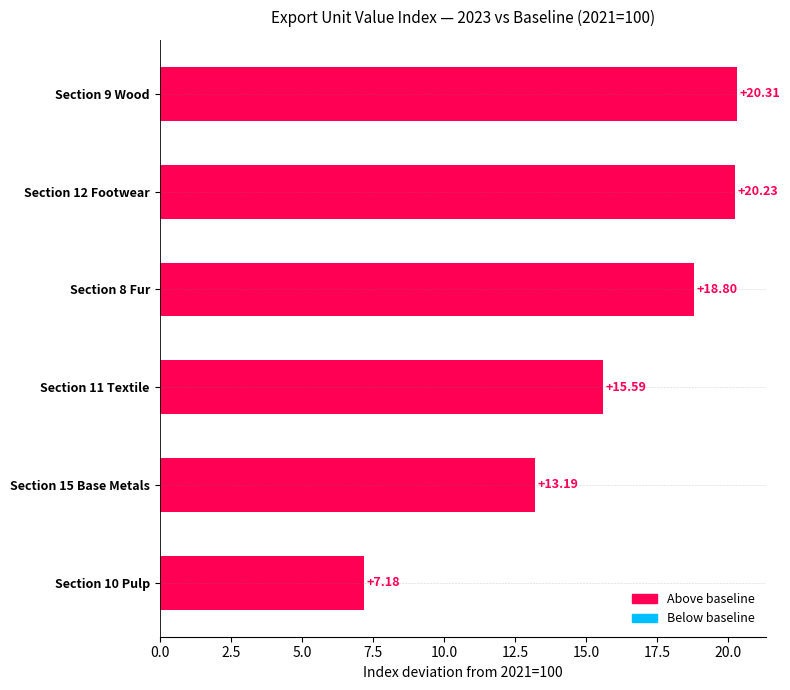

How many values exceed 18?

3